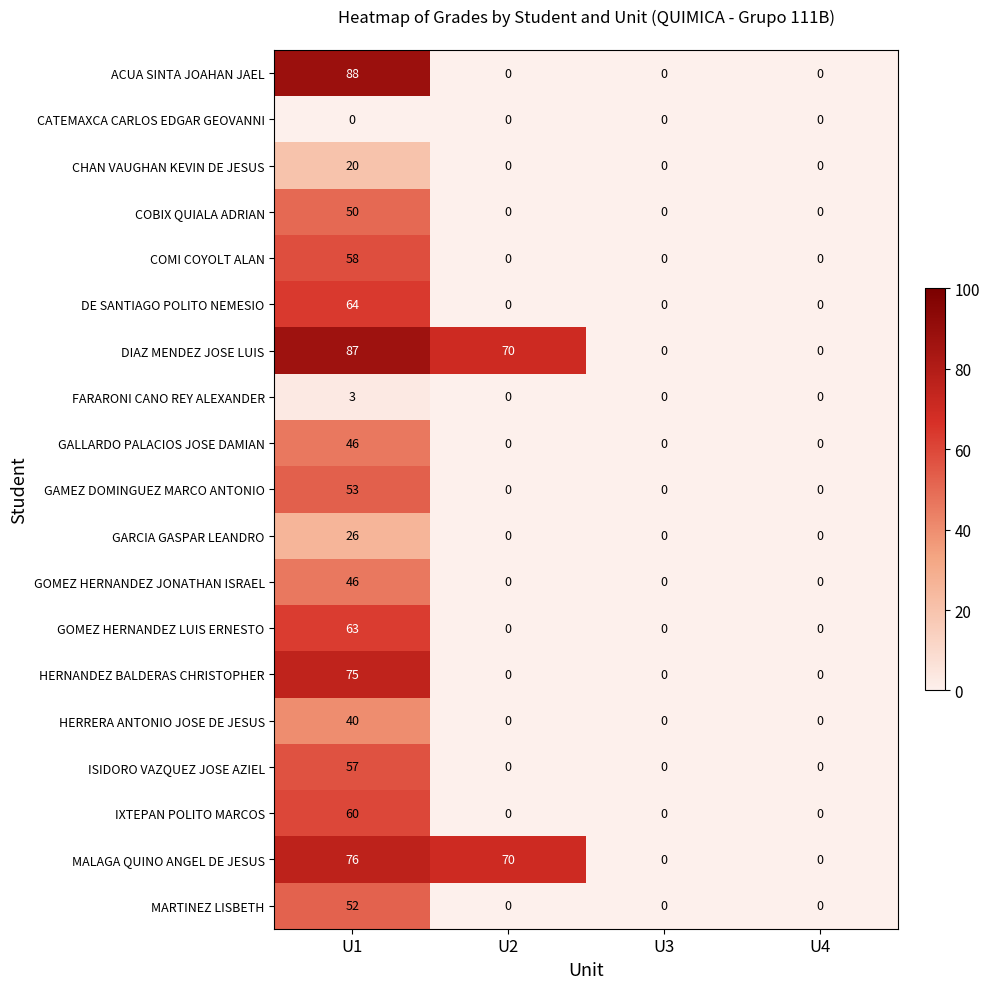

What is the sum of the MARTINEZ LISBETH values at U2 and U1?

52